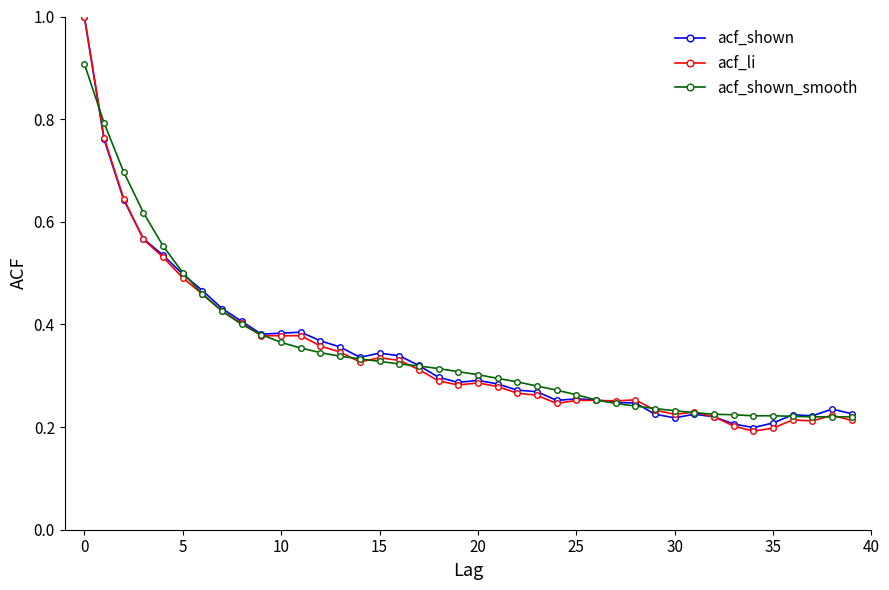

What are all the series names shown in the legend?

acf_shown, acf_li, acf_shown_smooth